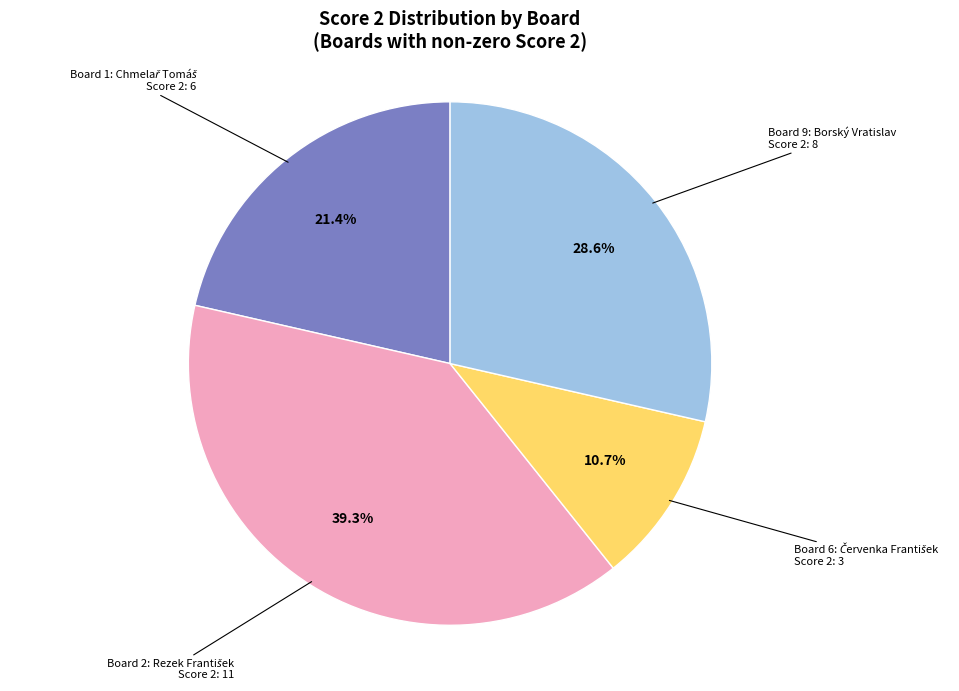

Does any single category account for the majority?

No